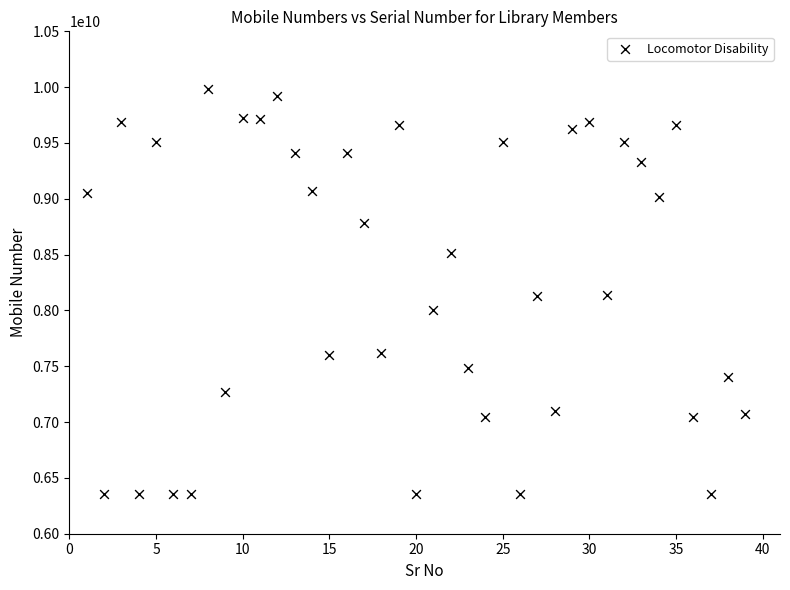

What is the range of X values (max minus min)?

38